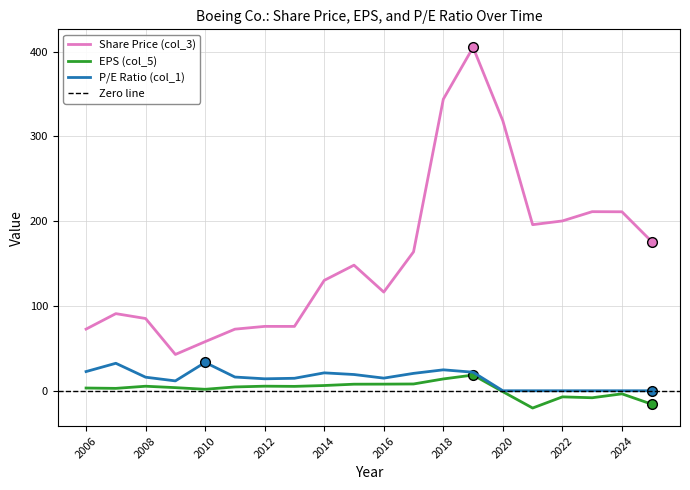

How many lines are shown in the chart?

3